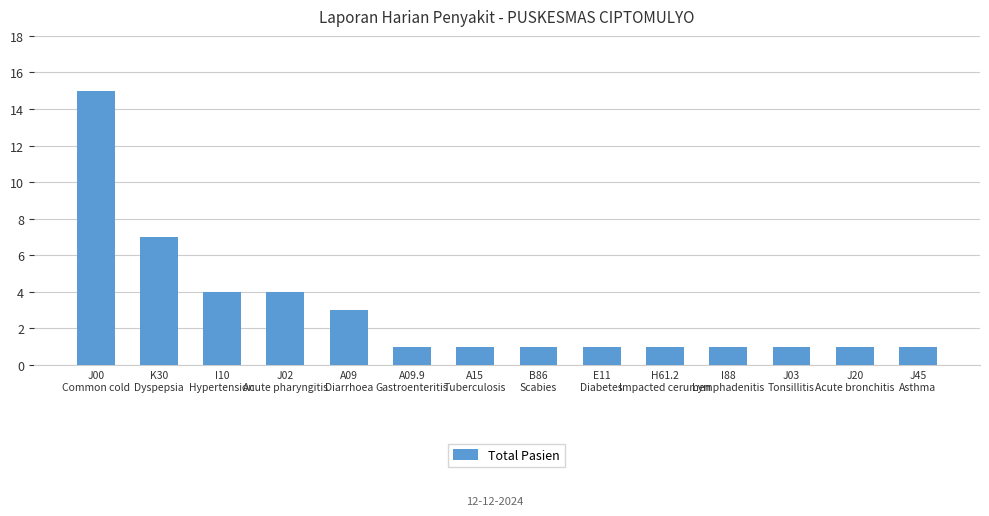

What is the label of the 4th bar from the left?

J02
Acute pharyngitis